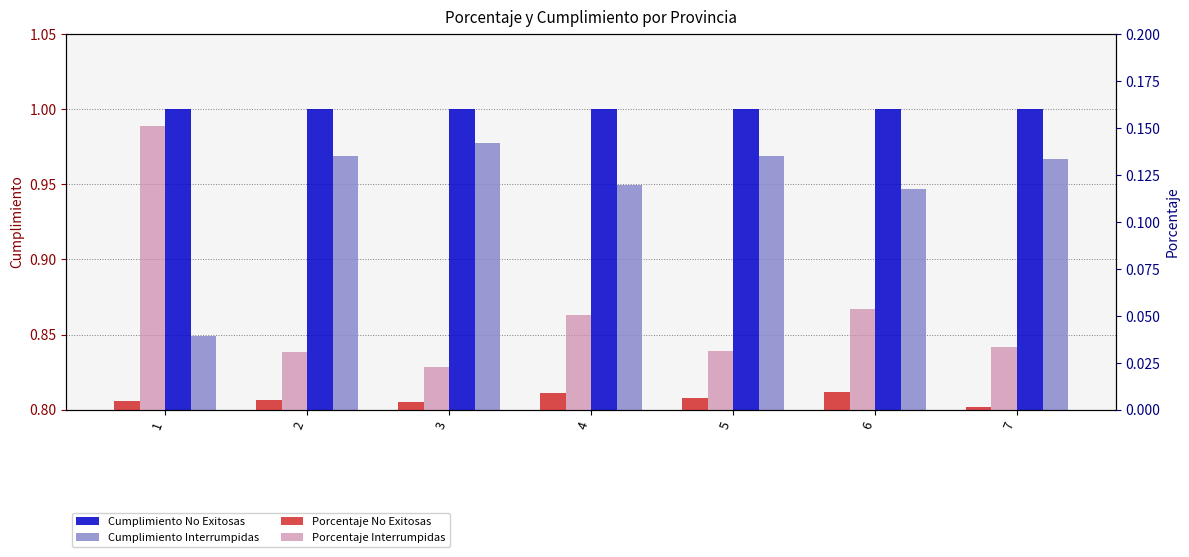

What is the value of the Cumplimiento No Exitosas bar at the 4th from the left?

1.0